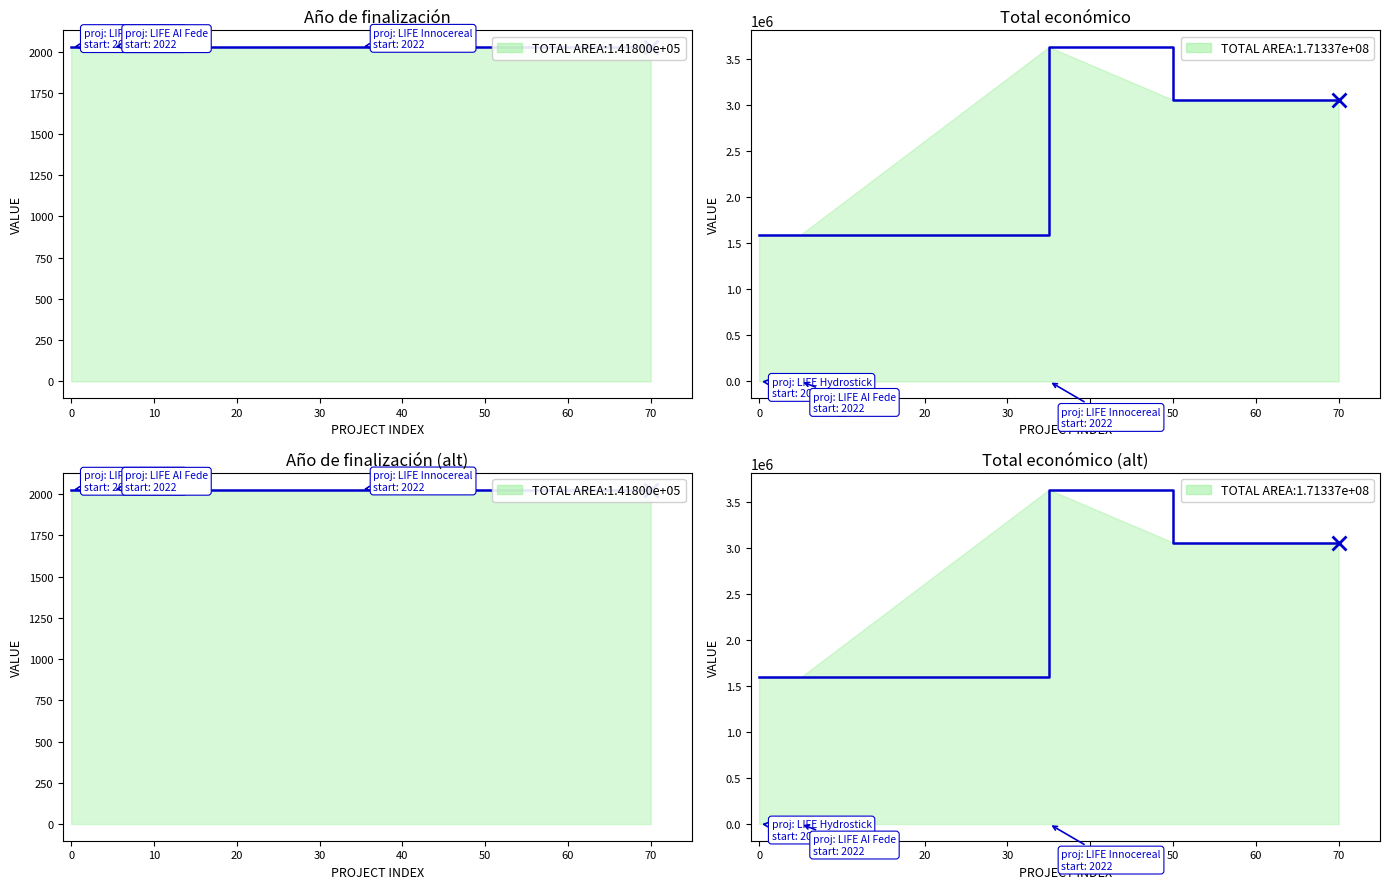

Reading left to right, list all the values displayed in this chart.

Año de finalización: 2022=2025	2022=2027	2022=2026
Total económico: 2022=1592249	2022=3631233	2022=3057003